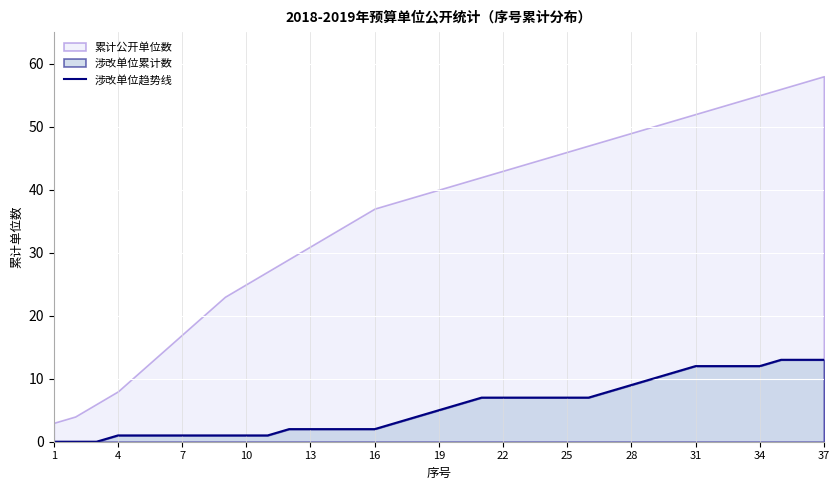

True or false: 涉改单位趋势线 has a value of 8 at 19.

False